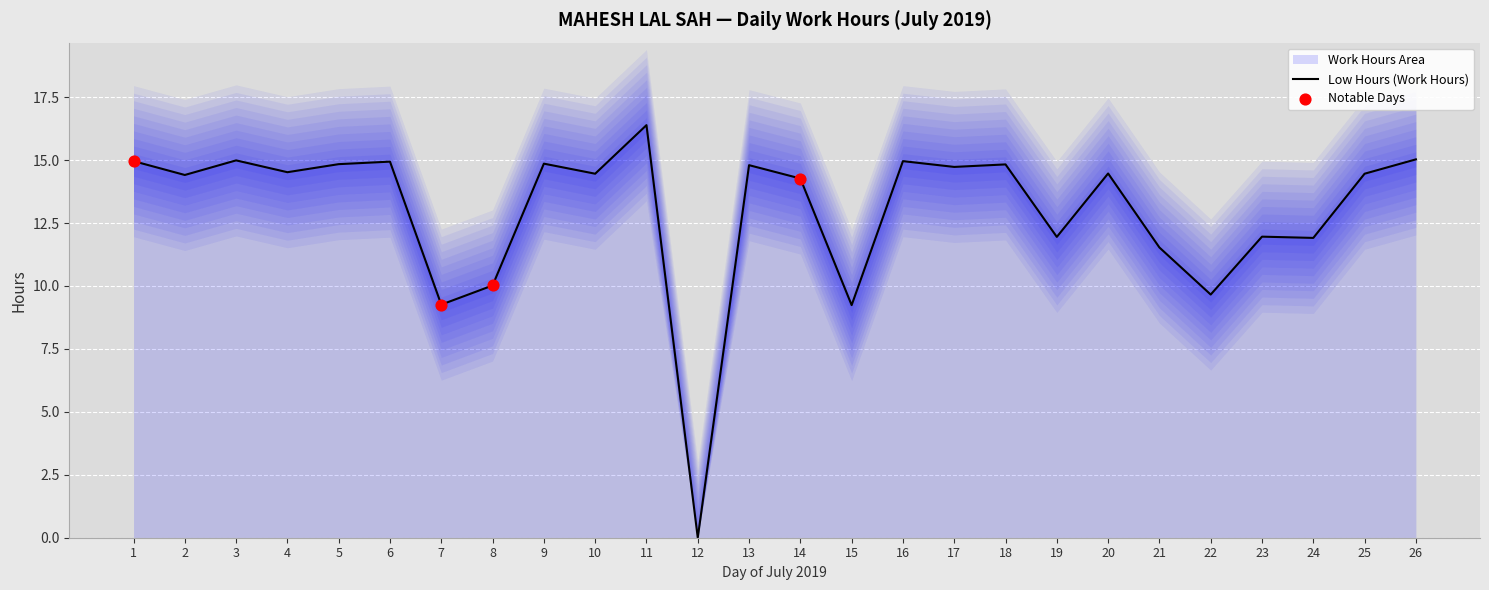

Approximately how many times larger is the value at 6 compared to 17?

1.0